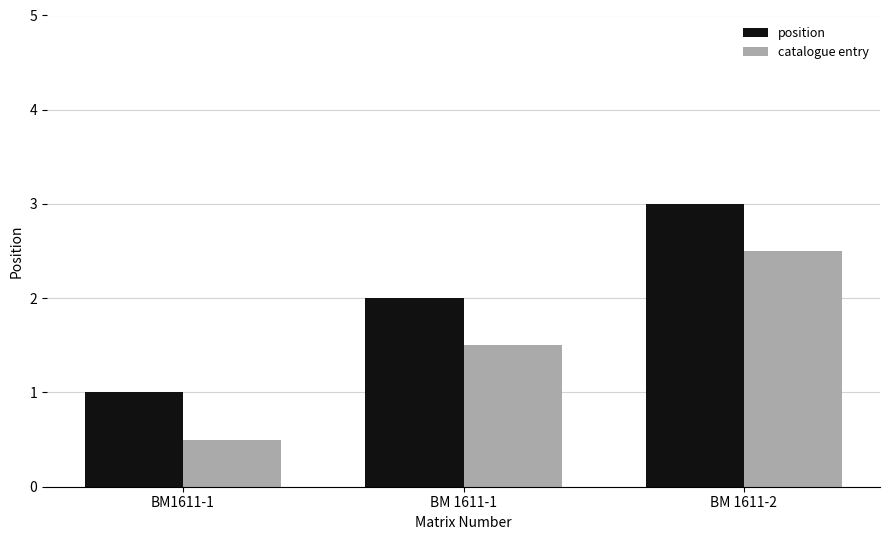

Count the number of data series in this chart.

2